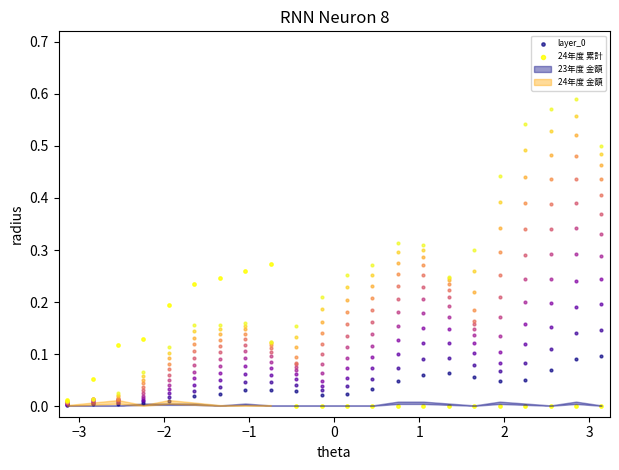

Which series contains the lowest Y value?

24年度 累計